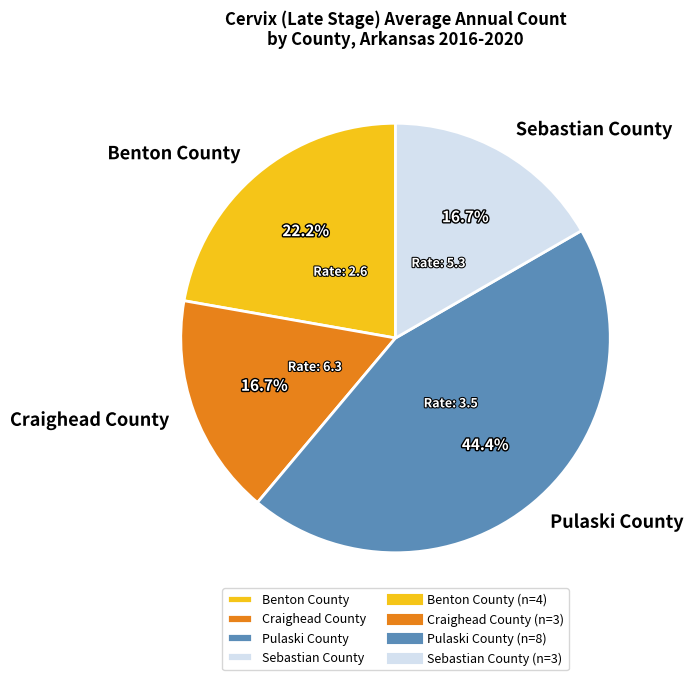

To the nearest percent, what percentage of the pie is Pulaski County?

44%